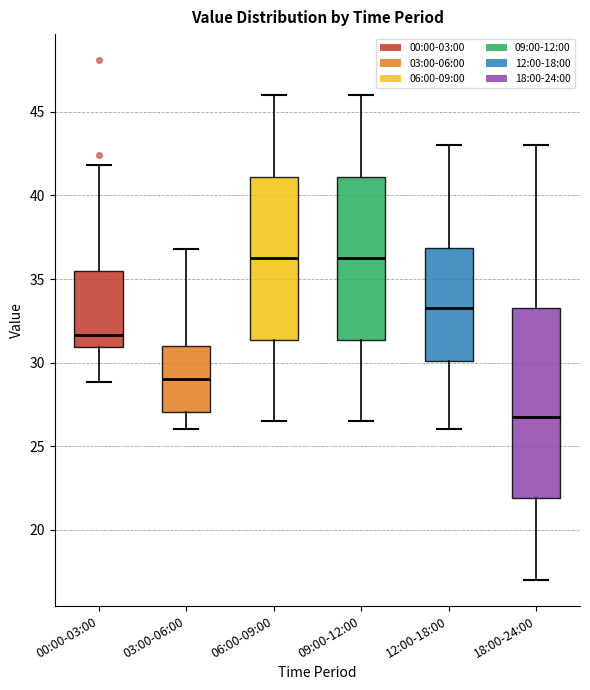

Reading left to right, transcribe this box plot: for each box, give where its median line is, the range the box spans, and where its two whiskers end, as read against the y-axis. The values are not printed on the chart, so give them approximately, as read against the axis.

00:00-03:00: median 31.5, box 31.0 to 35.5, whiskers 29.0 to 42.0
03:00-06:00: median 29.0, box 27.0 to 31.0, whiskers 26.0 to 37.0
06:00-09:00: median 36.5, box 31.5 to 41.0, whiskers 26.5 to 46.0
09:00-12:00: median 36.5, box 31.5 to 41.0, whiskers 26.5 to 46.0
12:00-18:00: median 33.5, box 30.0 to 37.0, whiskers 26.0 to 43.0
18:00-24:00: median 27.0, box 22.0 to 33.5, whiskers 17.0 to 43.0